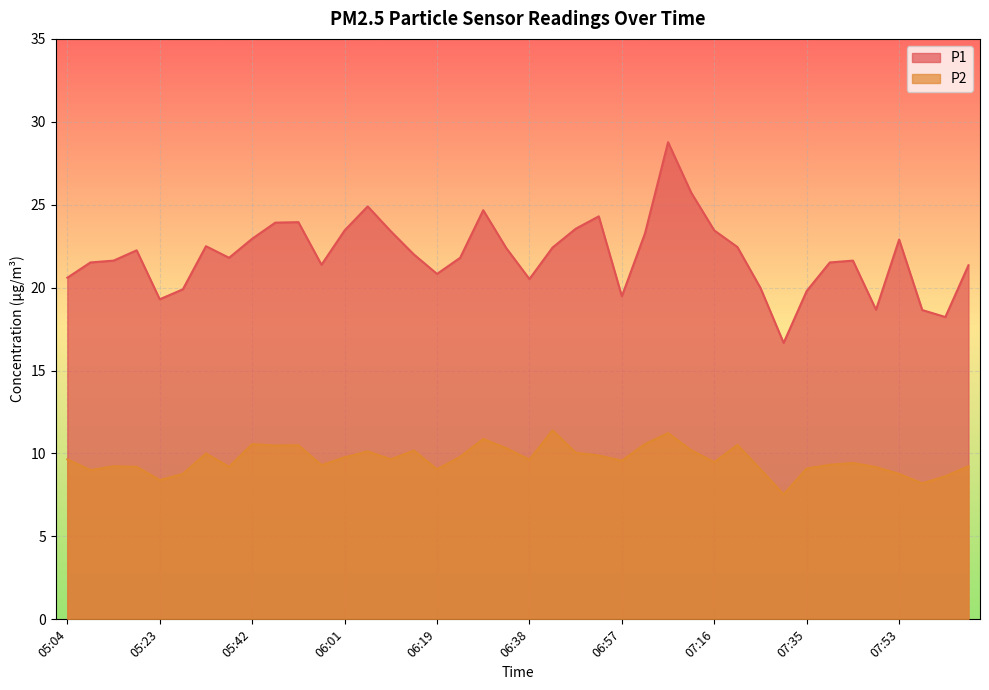

Which series has the largest total across all categories?

P1